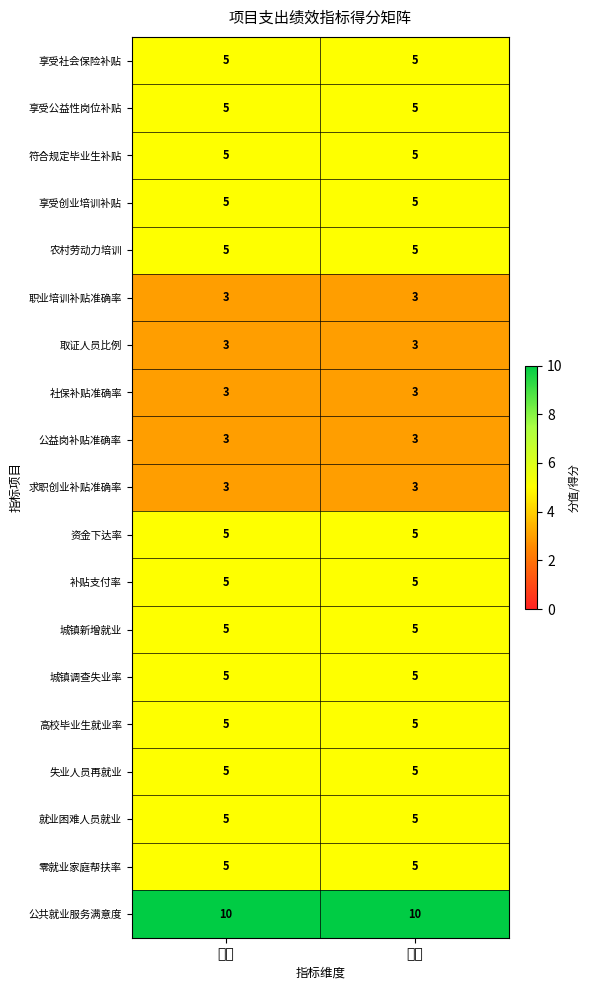

How many data points does each series have?

2